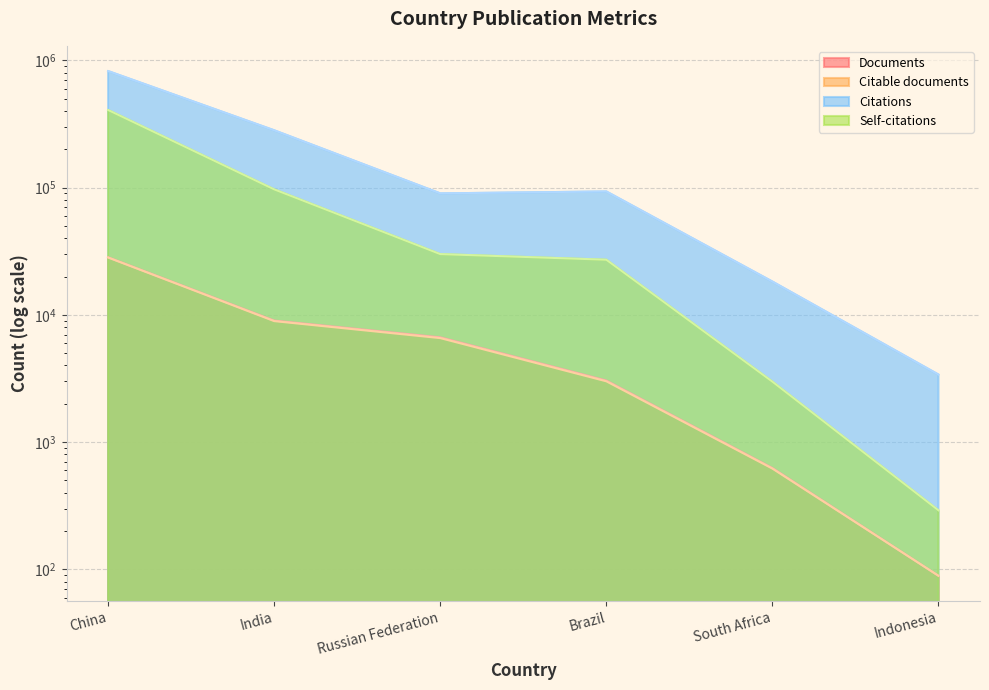

Which label corresponds to the smallest value in the chart?

Indonesia